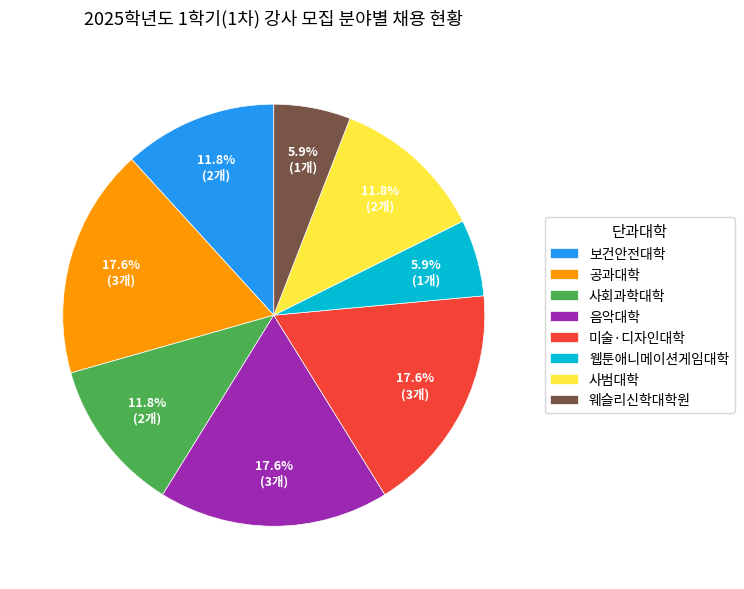

Does any single category account for the majority?

No